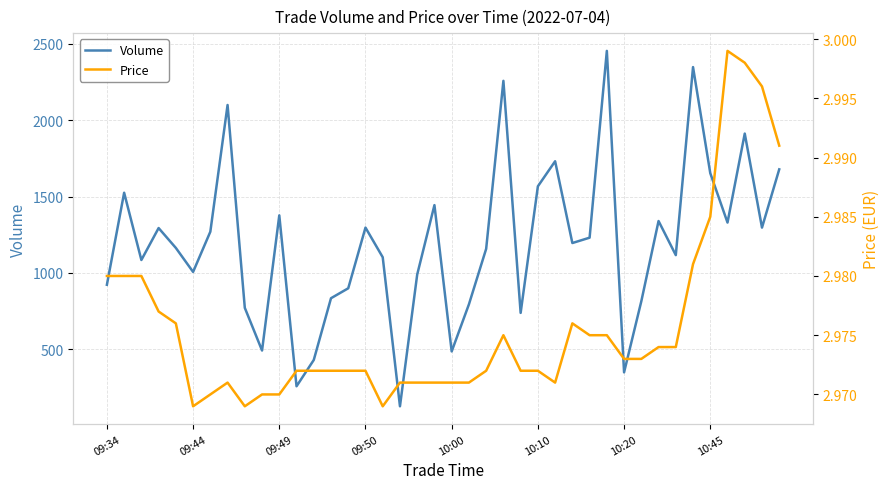

What is the sum of the Volume values at 10:45 and 10:00?

2140.0